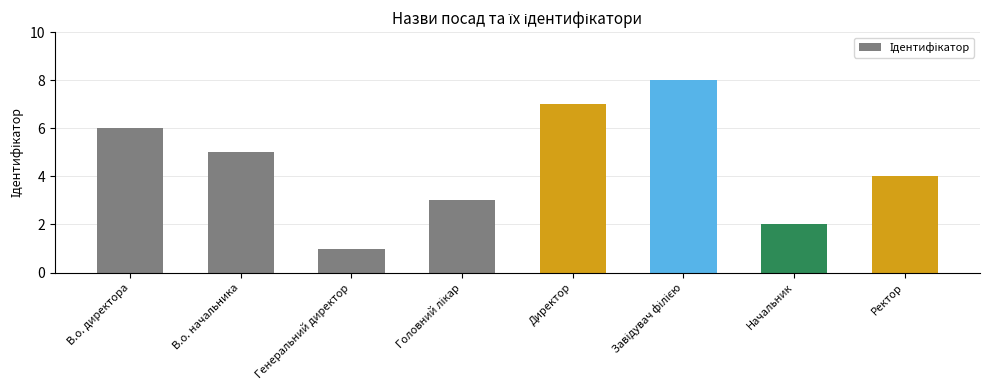

What is the difference between the second highest and minimum values?

6